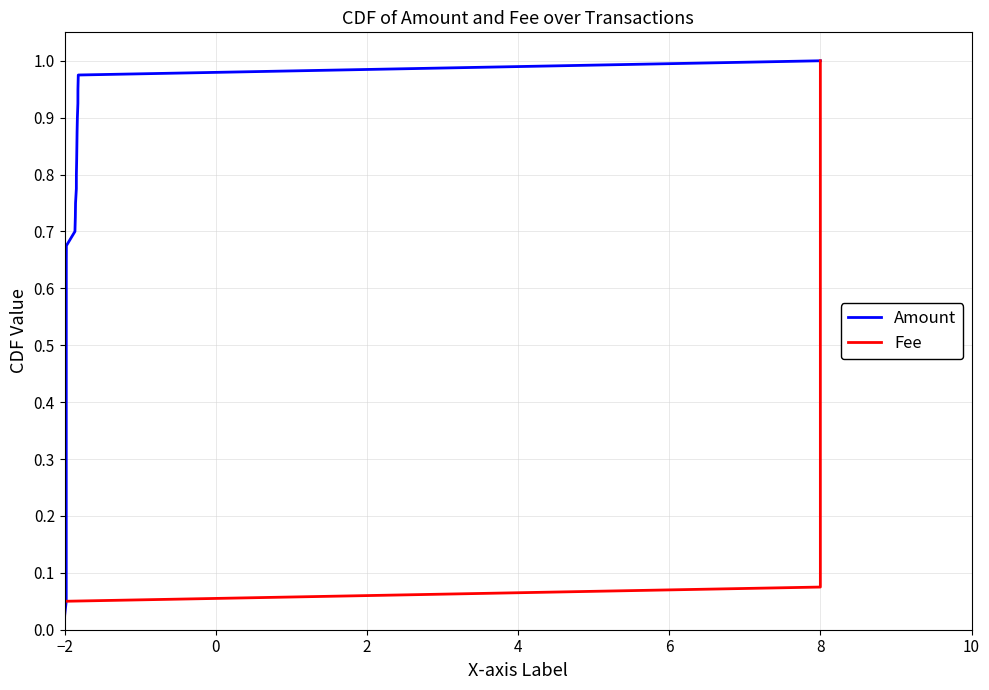

At which label is Amount closest to 0?

−2